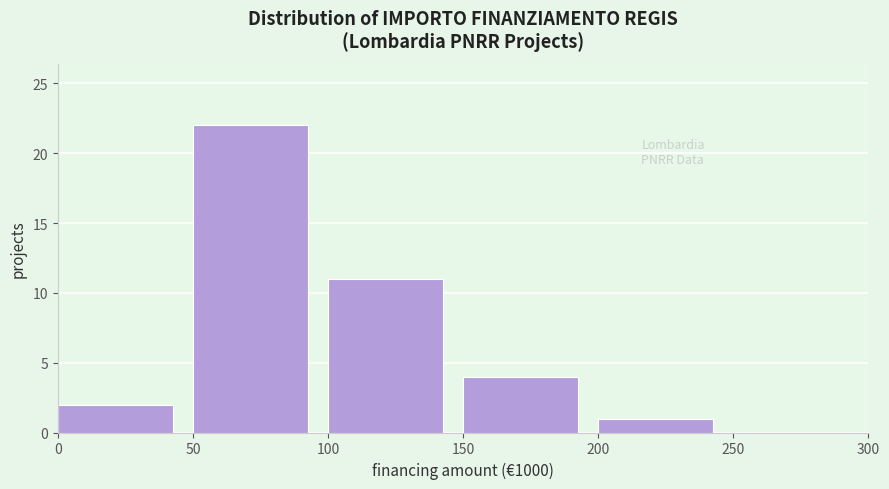

Reading right to left, extract all data points from this chart.

250=0	200=1	150=4	100=11	50=22	0=2